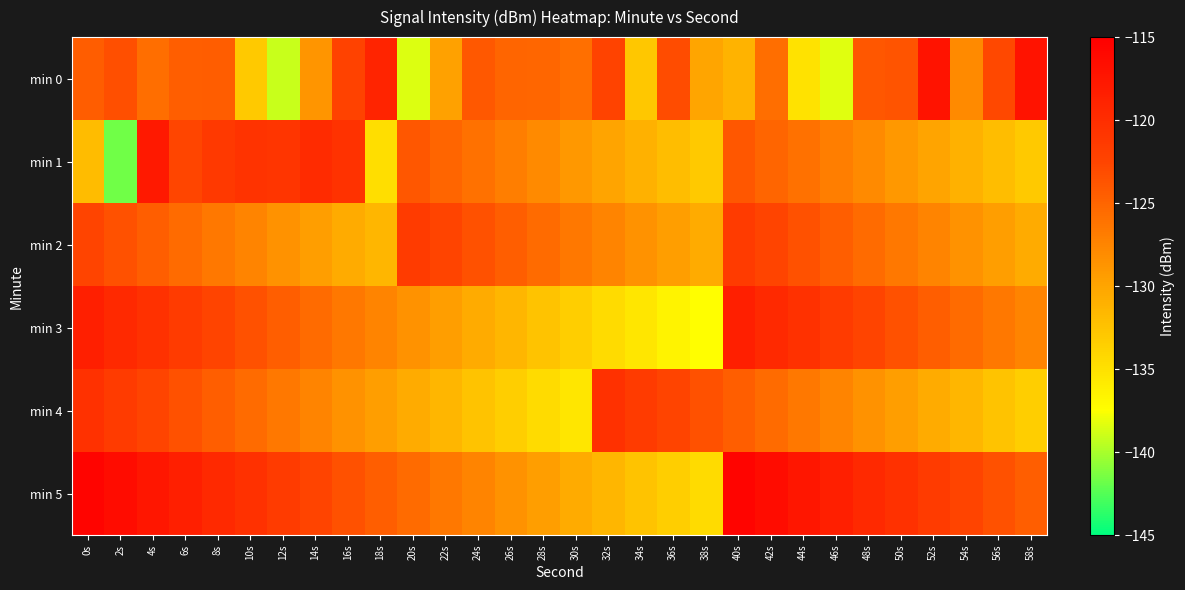

Reading right to left, what are all the values shown in this chart?

min 0: 58s=-117.1	56s=-122.8	54s=-128.0	52s=-117.2	50s=-123.8	48s=-124.0	46s=-138.4	44s=-135.1	42s=-125.7	40s=-131.2	38s=-130.1	36s=-123.2	34s=-132.8	32s=-122.3	30s=-125.9	28s=-125.1	26s=-125.0	24s=-124.1	22s=-129.7	20s=-138.5	18s=-119.0	16s=-122.2	14s=-128.8	12s=-139.1	10s=-133.0	8s=-124.4	6s=-124.5	4s=-125.7	2s=-123.4	0s=-124.5
min 1: 58s=-133.0	56s=-132.0	54s=-131.0	52s=-130.0	50s=-129.0	48s=-128.0	46s=-127.0	44s=-126.0	42s=-125.0	40s=-124.0	38s=-133.0	36s=-132.0	34s=-131.0	32s=-130.0	30s=-129.0	28s=-128.0	26s=-127.0	24s=-126.0	22s=-125.0	20s=-124.0	18s=-134.7	16s=-120.5	14s=-119.8	12s=-120.8	10s=-120.7	8s=-121.3	6s=-122.6	4s=-117.9	2s=-141.6	0s=-132.0
min 2: 58s=-130.5	56s=-129.5	54s=-128.5	52s=-127.5	50s=-126.5	48s=-125.5	46s=-124.5	44s=-123.5	42s=-122.5	40s=-121.5	38s=-130.5	36s=-129.5	34s=-128.5	32s=-127.5	30s=-126.5	28s=-125.5	26s=-124.5	24s=-123.5	22s=-122.5	20s=-121.5	18s=-131.5	16s=-130.5	14s=-129.5	12s=-128.5	10s=-127.5	8s=-126.5	6s=-125.5	4s=-124.5	2s=-123.5	0s=-122.5
min 3: 58s=-127.5	56s=-126.5	54s=-125.5	52s=-124.5	50s=-123.5	48s=-122.5	46s=-121.5	44s=-120.5	42s=-119.5	40s=-118.5	38s=-137.5	36s=-136.5	34s=-135.5	32s=-134.5	30s=-133.5	28s=-132.5	26s=-131.5	24s=-130.5	22s=-129.5	20s=-128.5	18s=-127.5	16s=-126.5	14s=-125.5	12s=-124.5	10s=-123.5	8s=-122.5	6s=-121.5	4s=-120.5	2s=-119.5	0s=-118.5
min 4: 58s=-133.5	56s=-132.5	54s=-131.5	52s=-130.5	50s=-129.5	48s=-128.5	46s=-127.5	44s=-126.5	42s=-125.5	40s=-124.5	38s=-123.5	36s=-122.5	34s=-121.5	32s=-120.5	30s=-135.5	28s=-134.5	26s=-133.5	24s=-132.5	22s=-131.5	20s=-130.5	18s=-129.5	16s=-128.5	14s=-127.5	12s=-126.5	10s=-125.5	8s=-124.5	6s=-123.5	4s=-122.5	2s=-121.5	0s=-120.5
min 5: 58s=-124.5	56s=-123.5	54s=-122.5	52s=-121.5	50s=-120.5	48s=-119.5	46s=-118.5	44s=-117.5	42s=-116.5	40s=-115.5	38s=-134.5	36s=-133.5	34s=-132.5	32s=-131.5	30s=-130.5	28s=-129.5	26s=-128.5	24s=-127.5	22s=-126.5	20s=-125.5	18s=-124.5	16s=-123.5	14s=-122.5	12s=-121.5	10s=-120.5	8s=-119.5	6s=-118.5	4s=-117.5	2s=-116.5	0s=-115.5